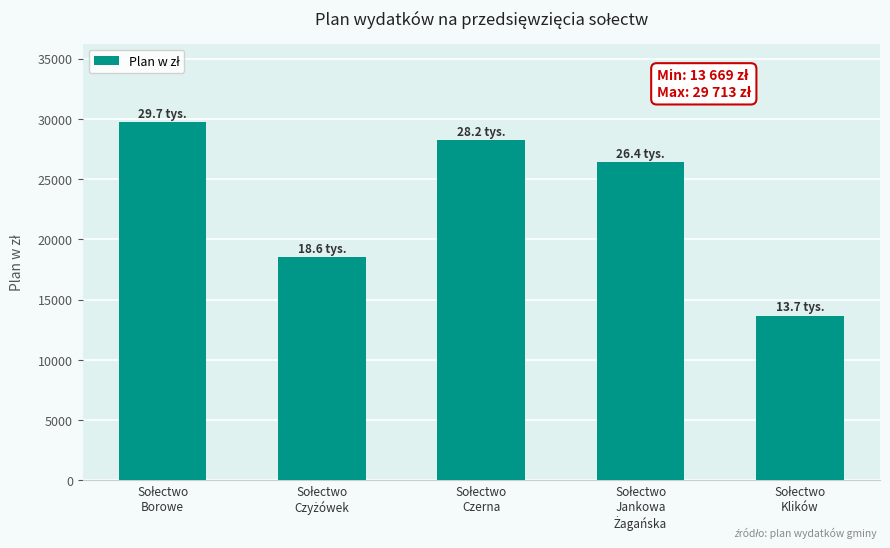

What is the maximum value shown in the chart?

29713.2